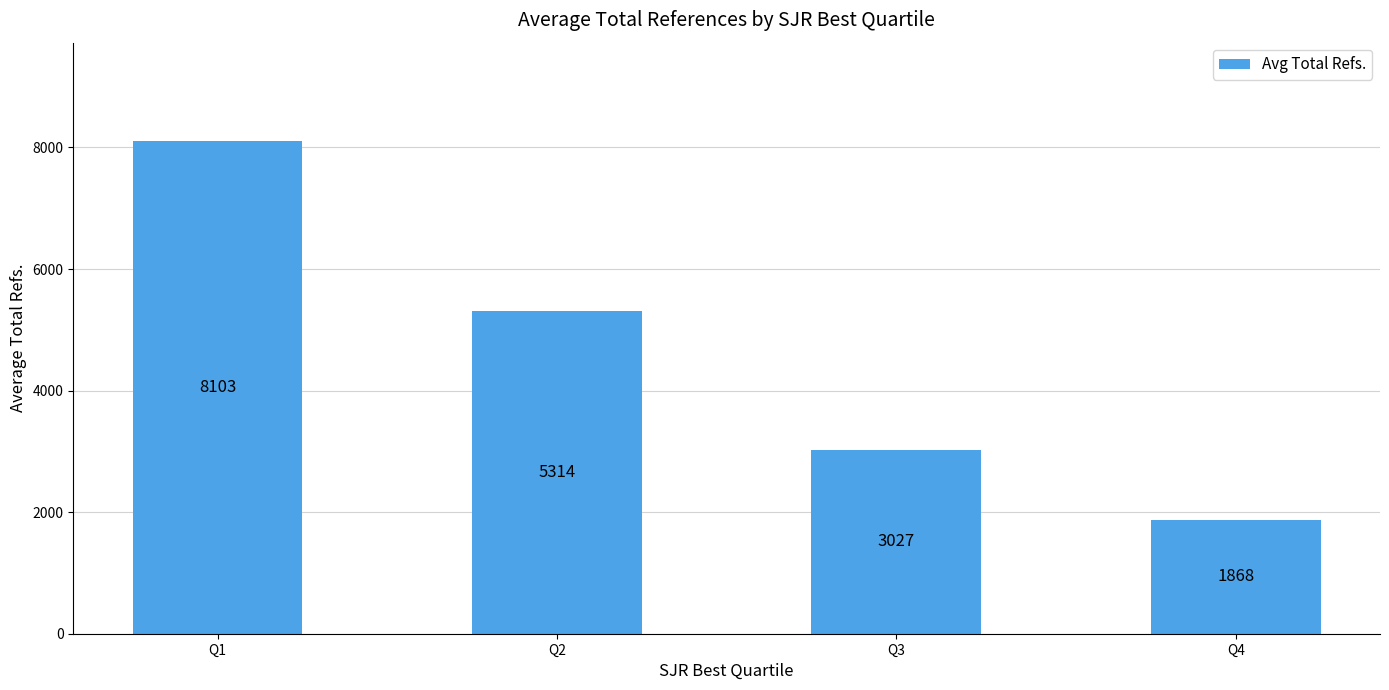

True or false: the data shows 1048.0 at Q4.

False